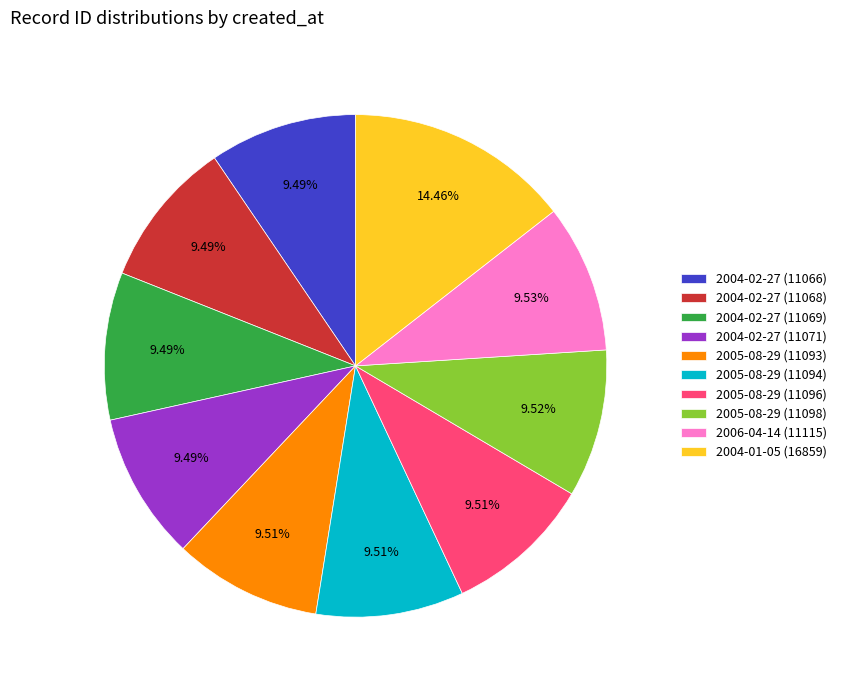

To the nearest percent, what is the average slice percentage?

10%